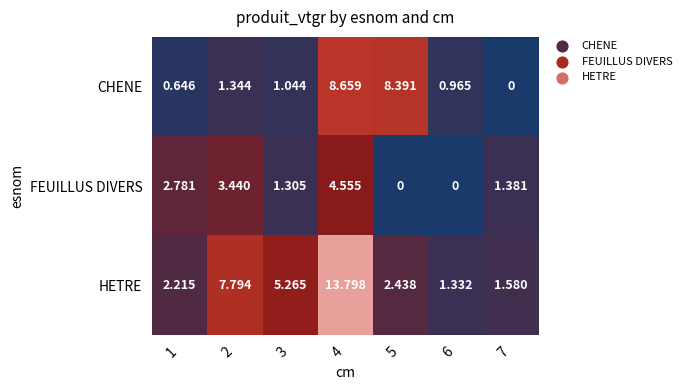

Is the value of FEUILLUS DIVERS at 2 greater than the value of CHENE at 4?

No